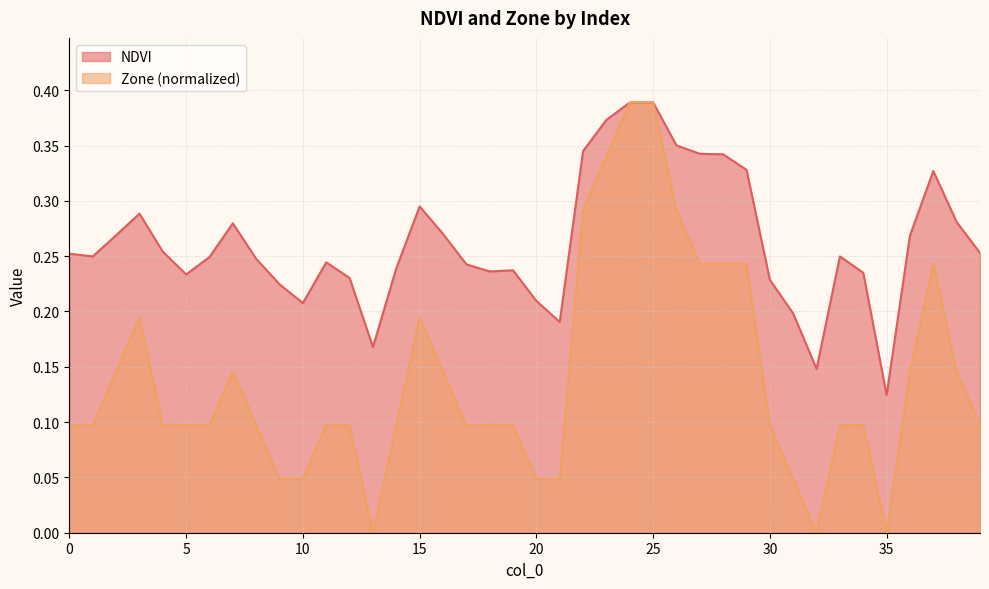

At which category does the chart reach its peak across all series?

25